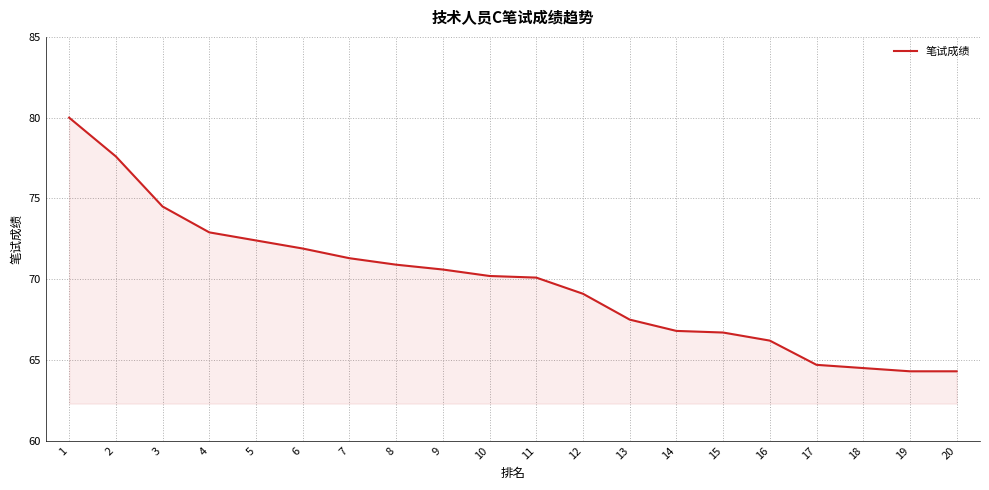

What is the ratio of the value at 5 to the value at 2?

0.9